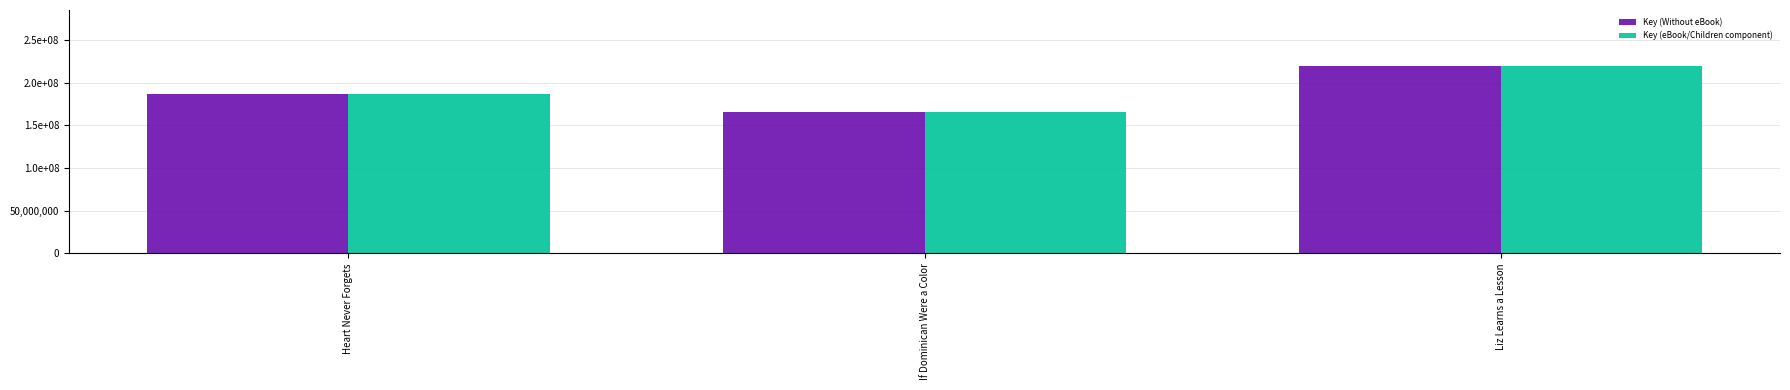

How many Key (eBook/Children component) values are between 165176912 and 219479748?

3